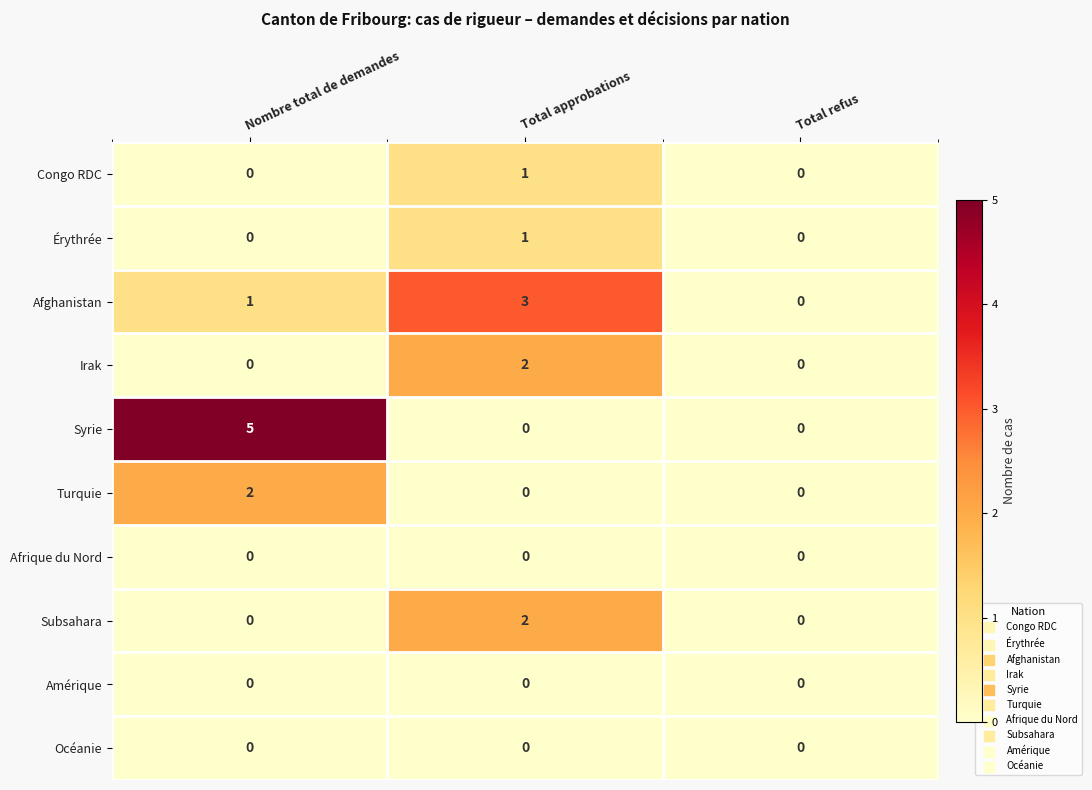

Which label corresponds to the largest value in the chart?

Nombre total de demandes